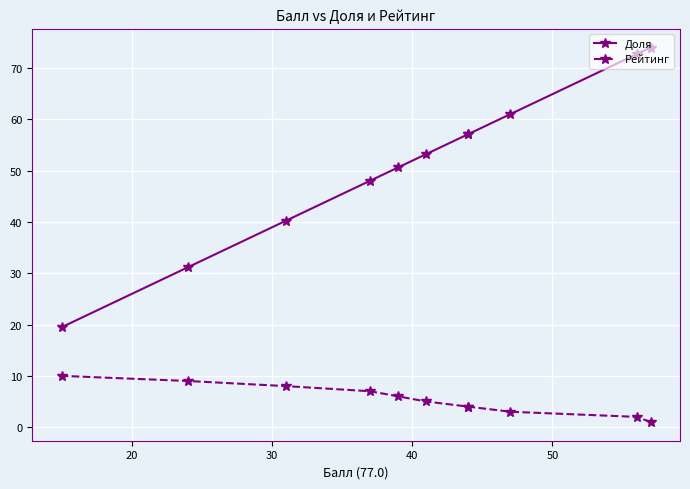

True or false: Доля and Рейтинг intersect in this chart.

False